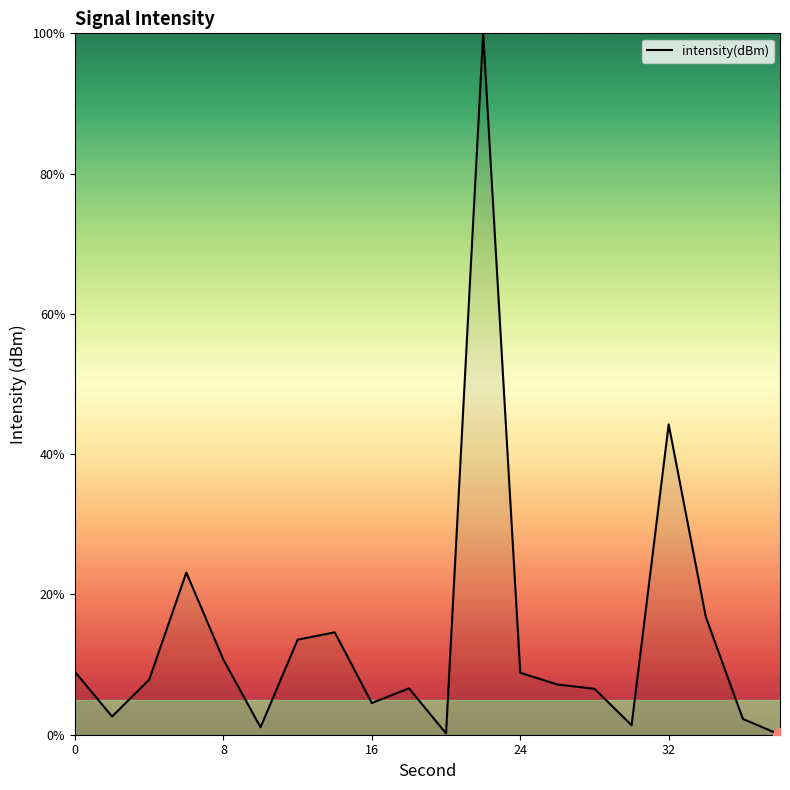

What is the greatest value displayed?

100.0